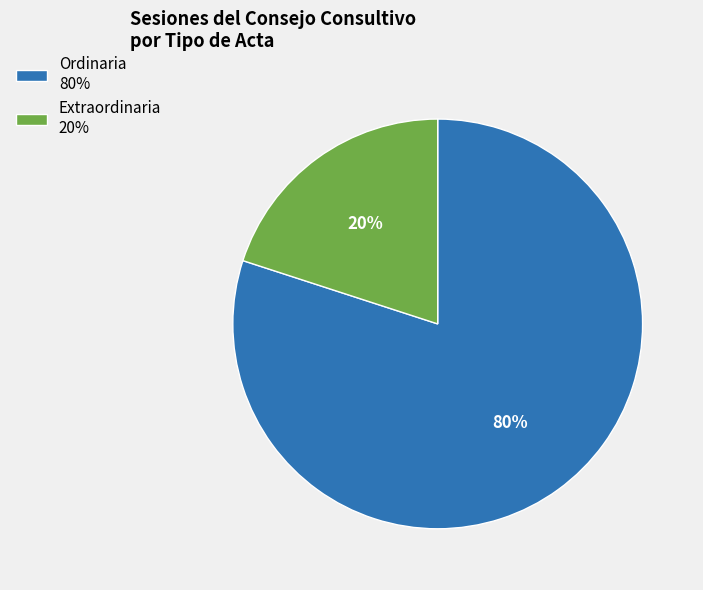

Count the number of slices in the pie.

2